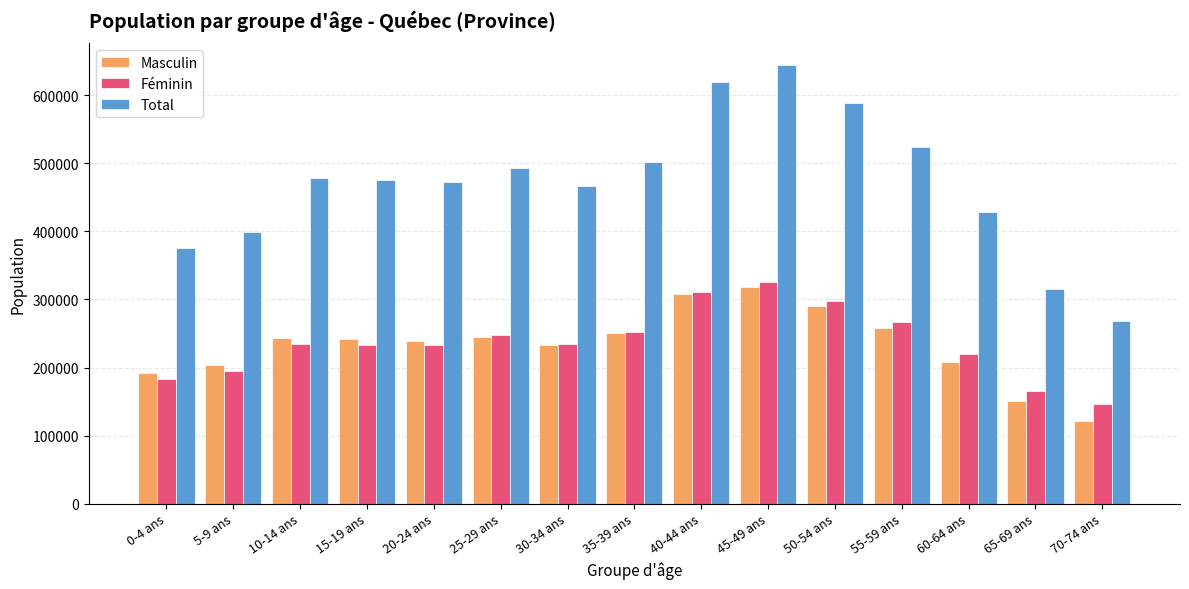

Where does the Total series first go above 475005?

10-14 ans